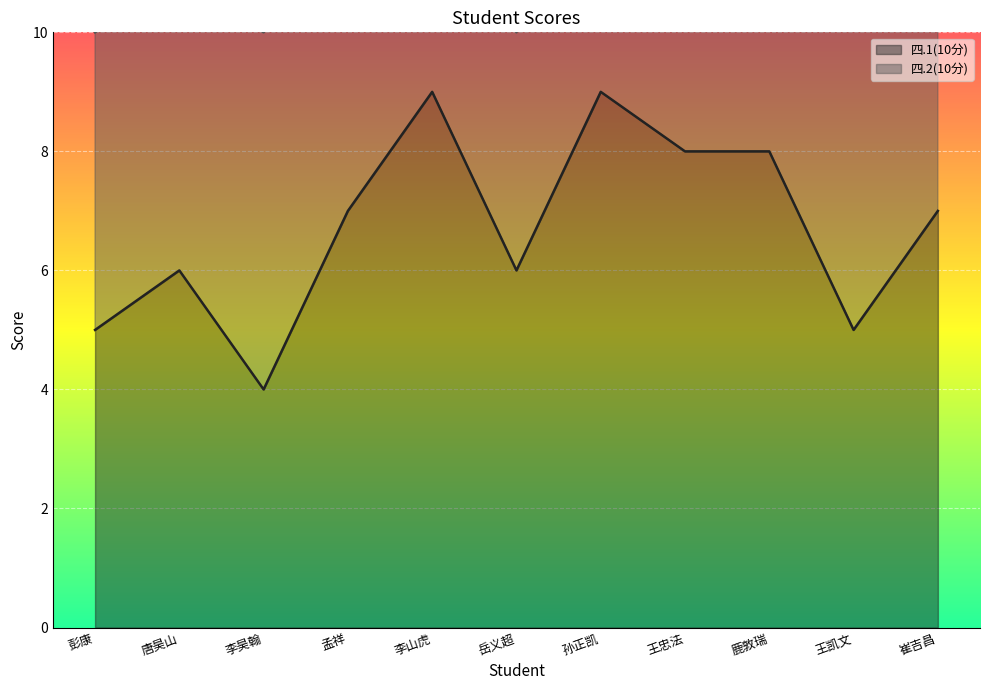

Which has a higher value, 彭康 or 鹿敦瑞?

鹿敦瑞